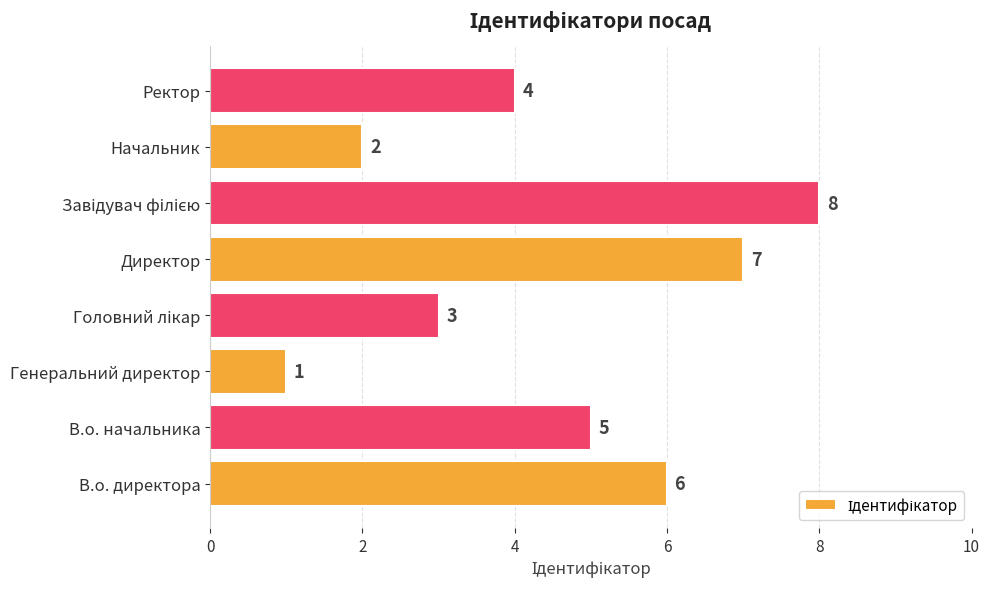

True or false: the data shows 7 at Директор.

True